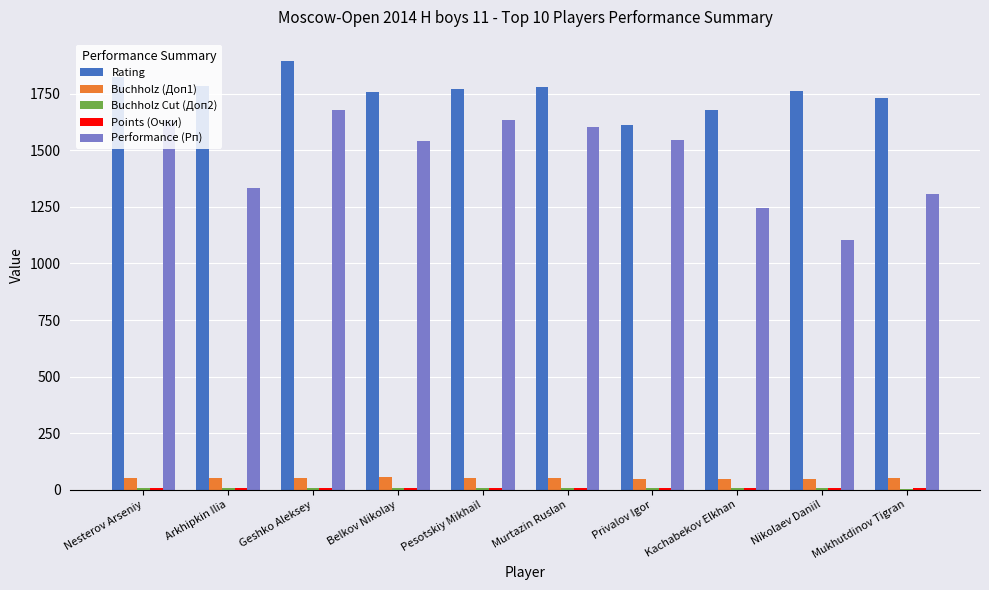

Which series has the largest total across all categories?

Rating